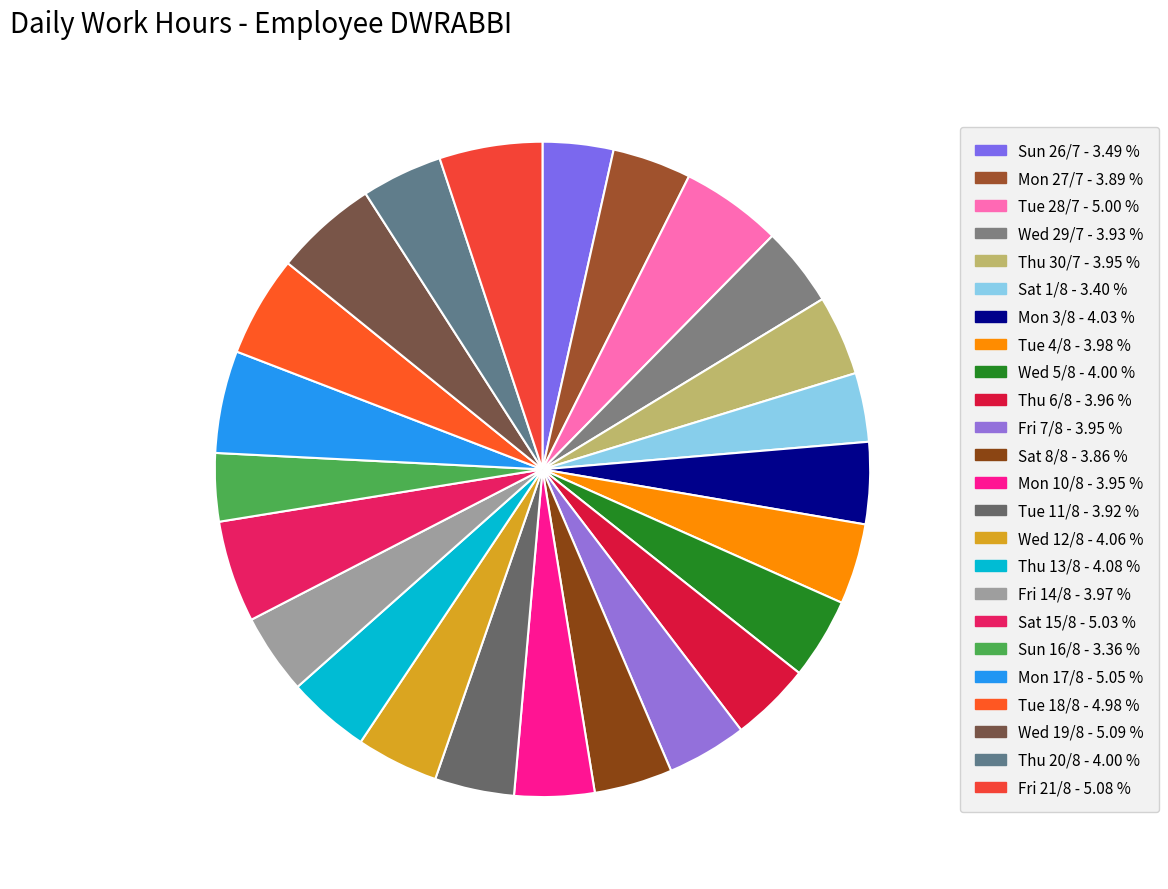

Is there any slice that represents more than half of the pie?

No